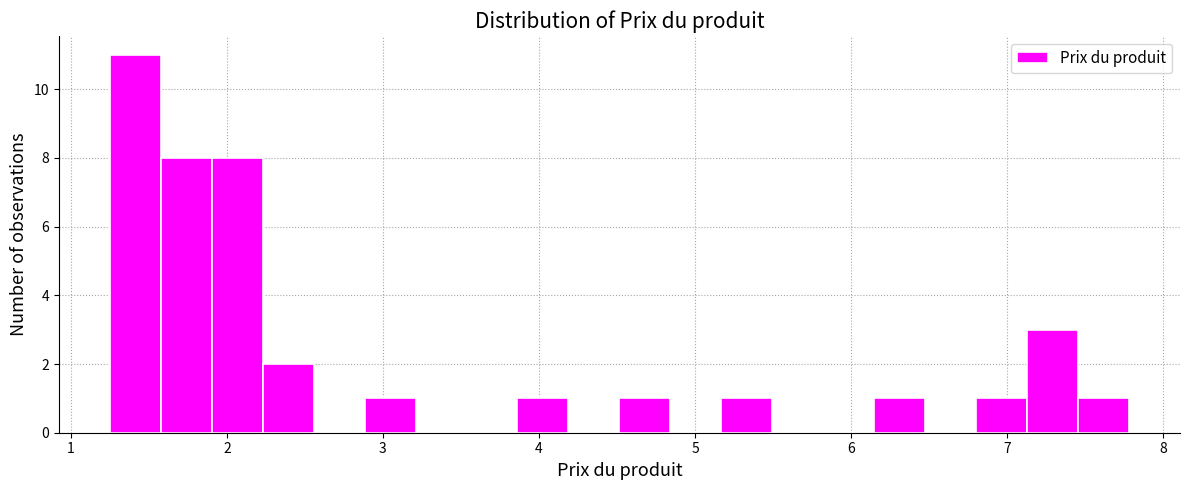

Around what value on the x-axis is the tallest bar? Give the approximate position of its centre, as read against the axis.

1.4